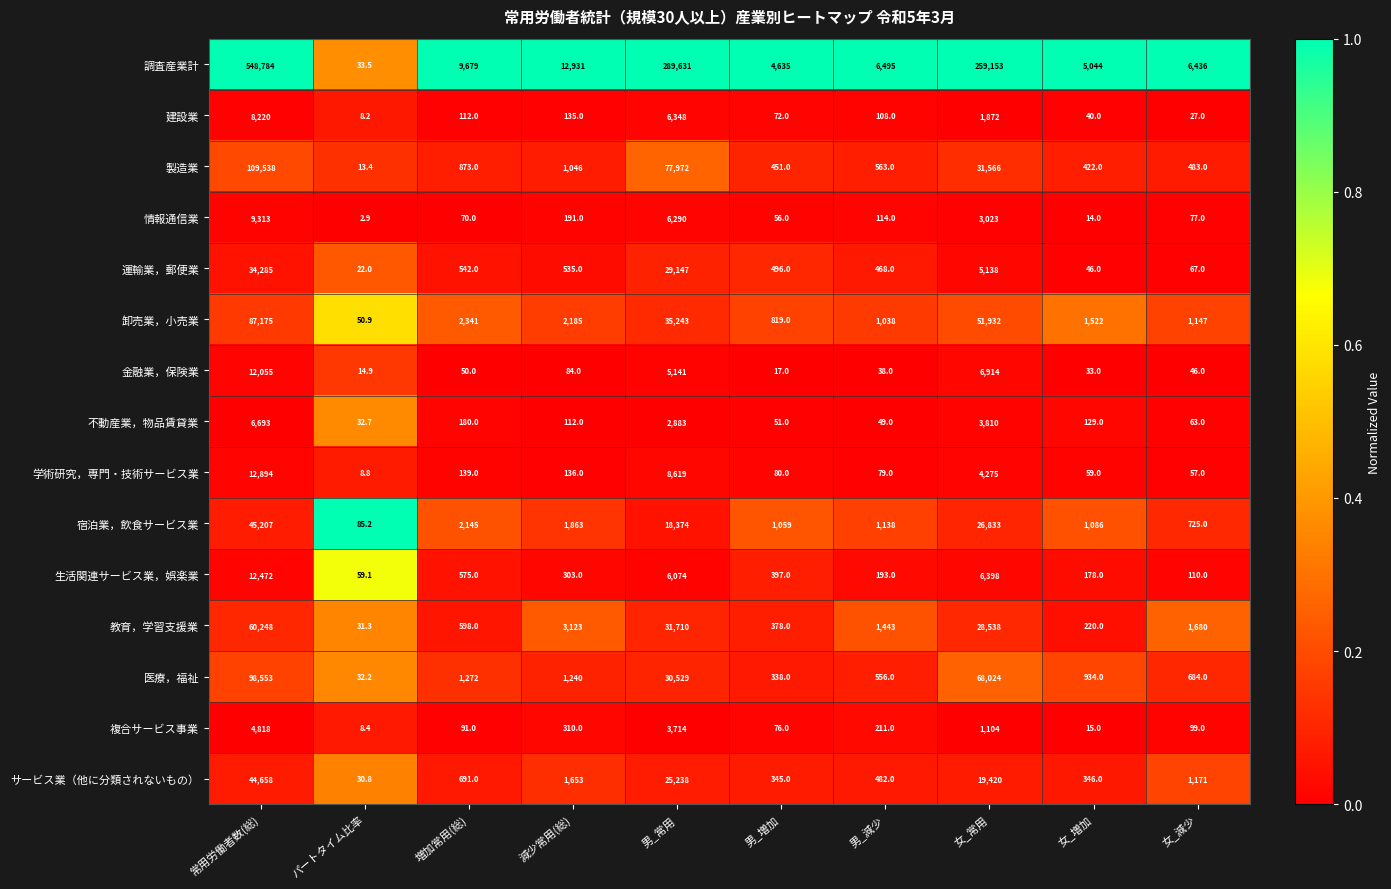

What is the average value of the 不動産業，物品賃貸業 series?

1400.3